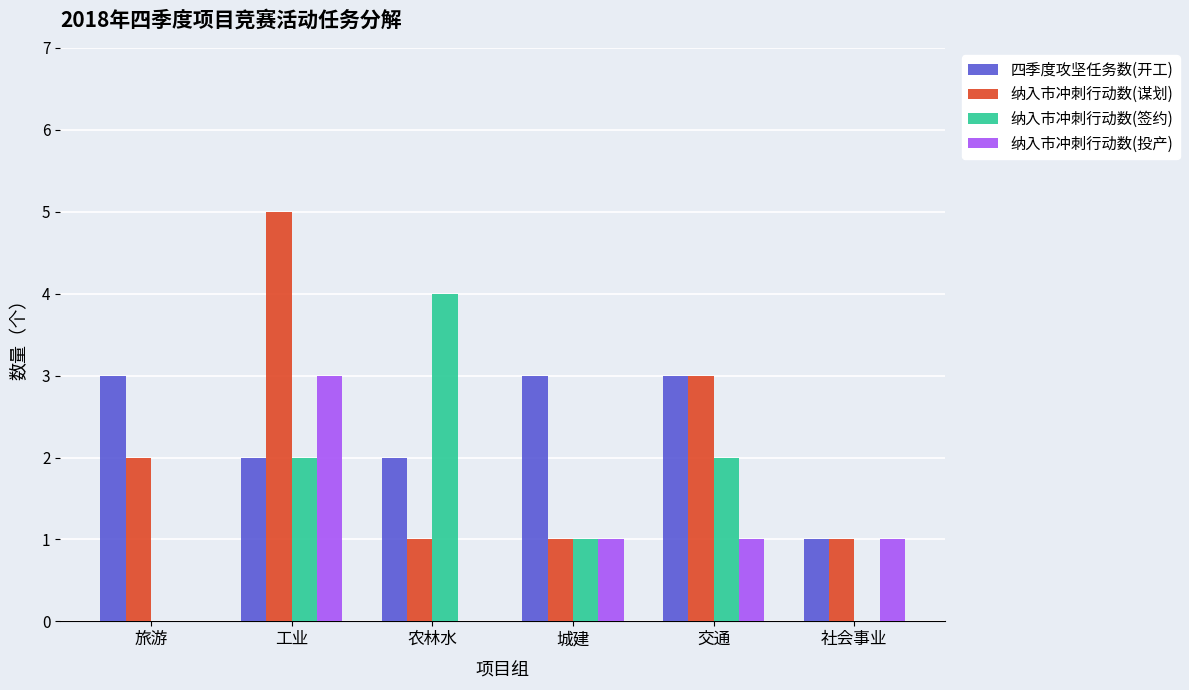

What value does the 四季度攻坚任务数(开工) series have at 社会事业?

1